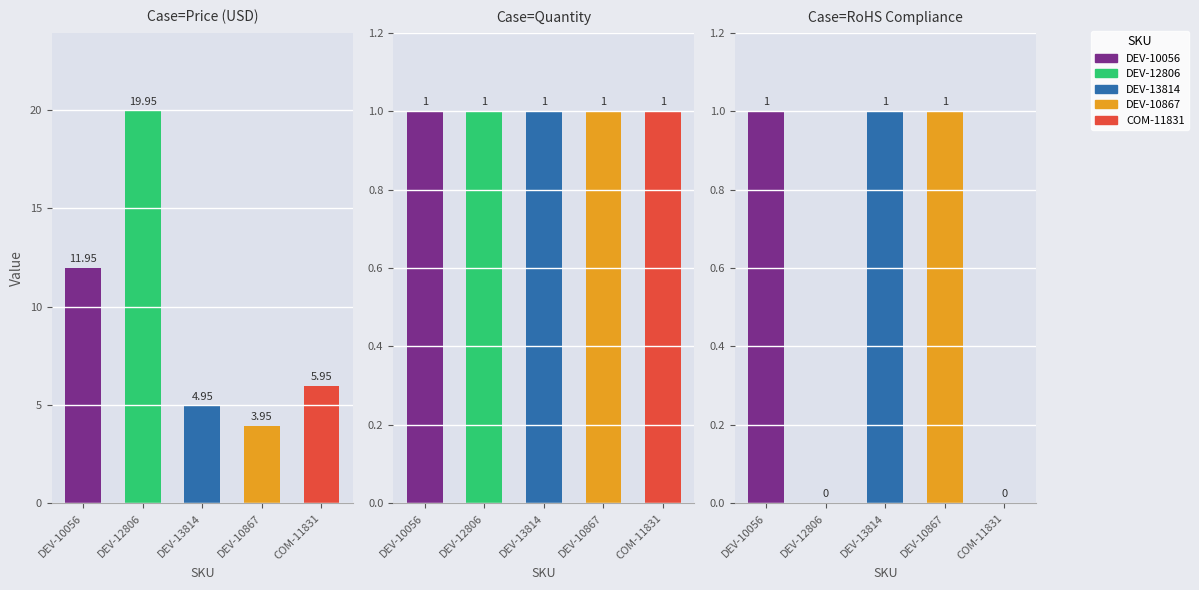

List the labels in order of RoHS Compliance value, smallest first.

DEV-12806, COM-11831, DEV-10056, DEV-13814, DEV-10867